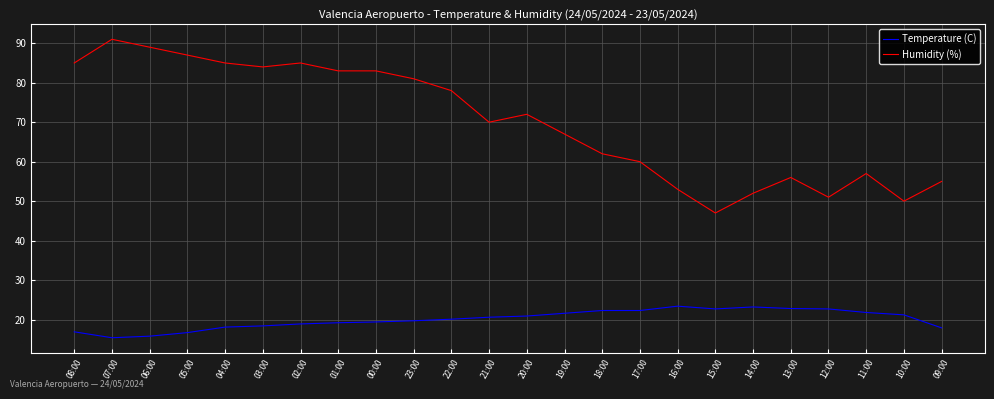

Rank the series by their maximum value, from highest to lowest.

Humidity (%), Temperature (C)